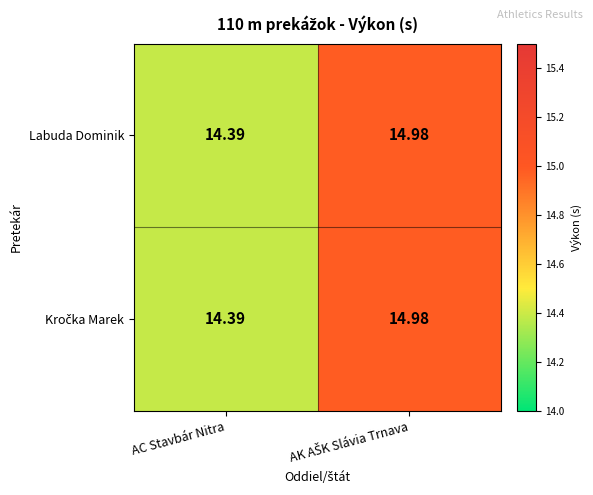

Which category has the lowest value in the Labuda Dominik series?

AC Stavbár Nitra